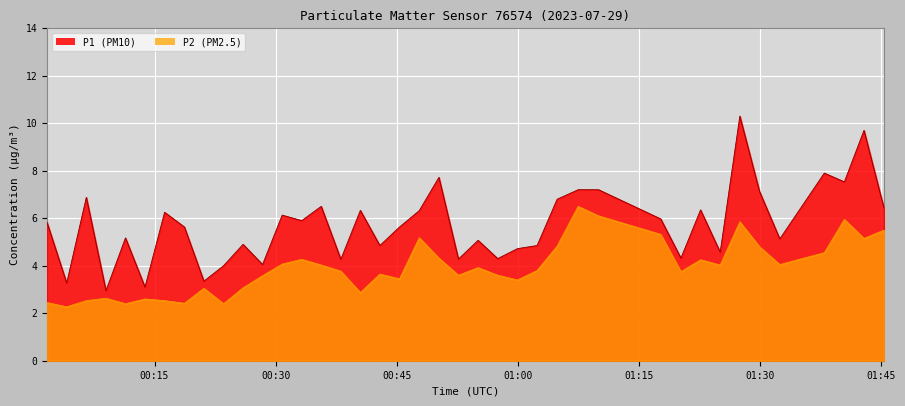

What is the greatest value displayed?

10.3